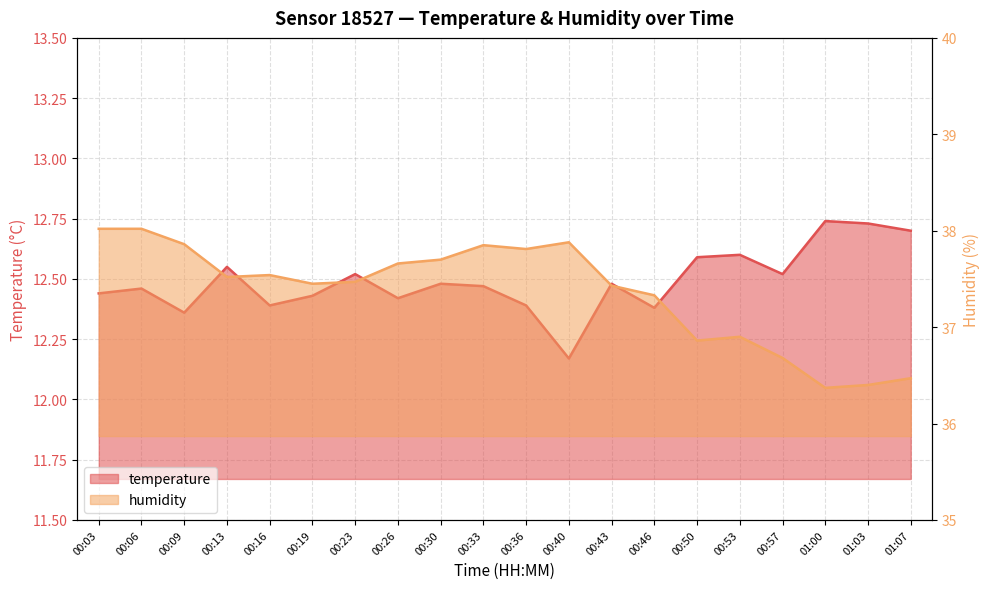

Where does the humidity series first go above 37?

00:03